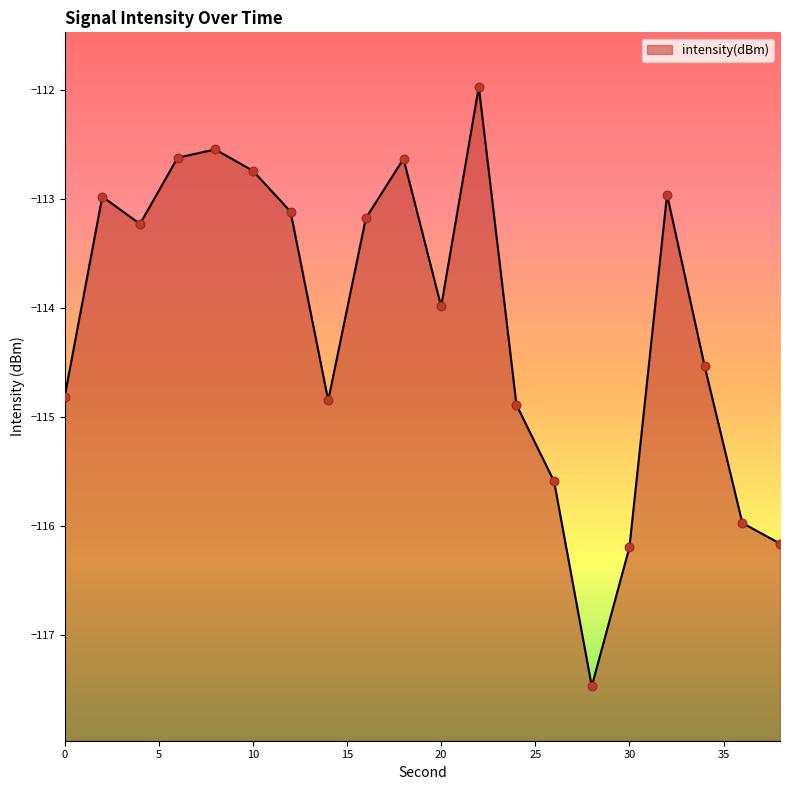

Between 32 and 0, which is larger?

32